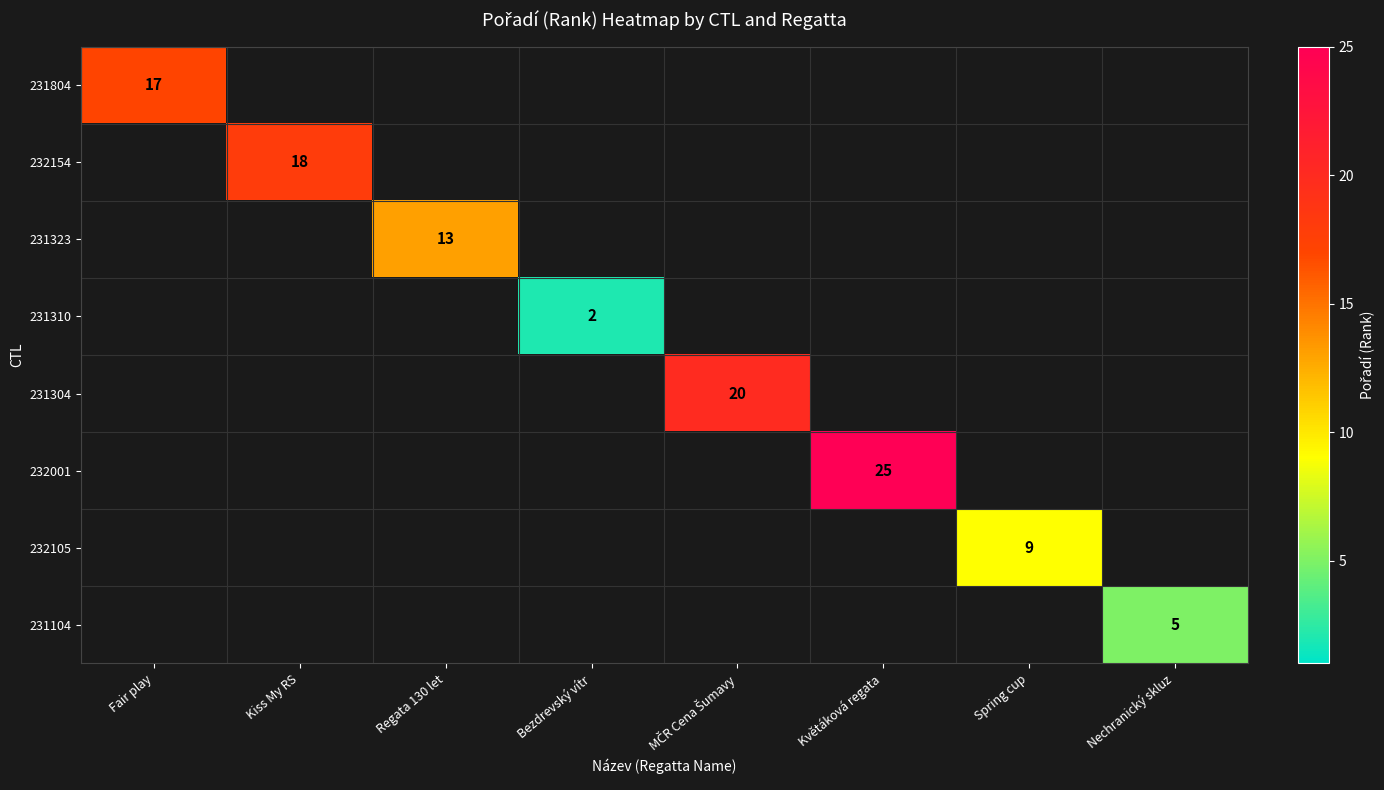

At which category does the chart reach its peak across all series?

Květáková regata